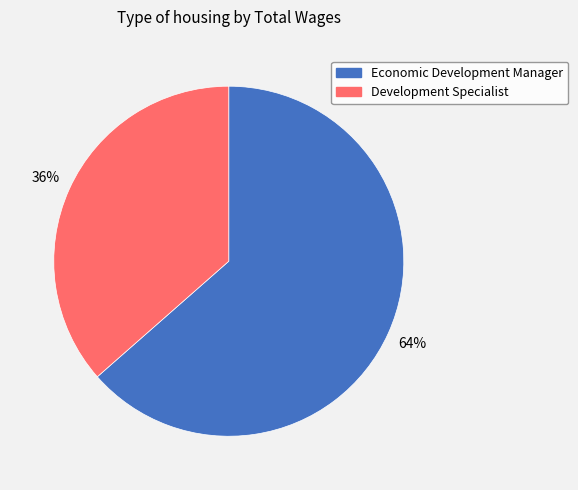

To the nearest percent, what is the combined percentage of Development Specialist and Economic Development Manager?

100%